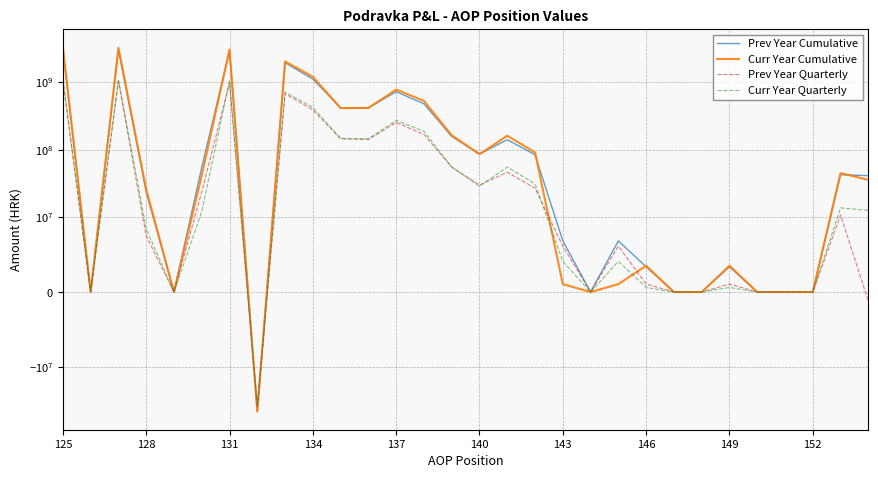

Rank the series by their maximum value, from lowest to highest.

Prev Year Quarterly, Curr Year Quarterly, Prev Year Cumulative, Curr Year Cumulative